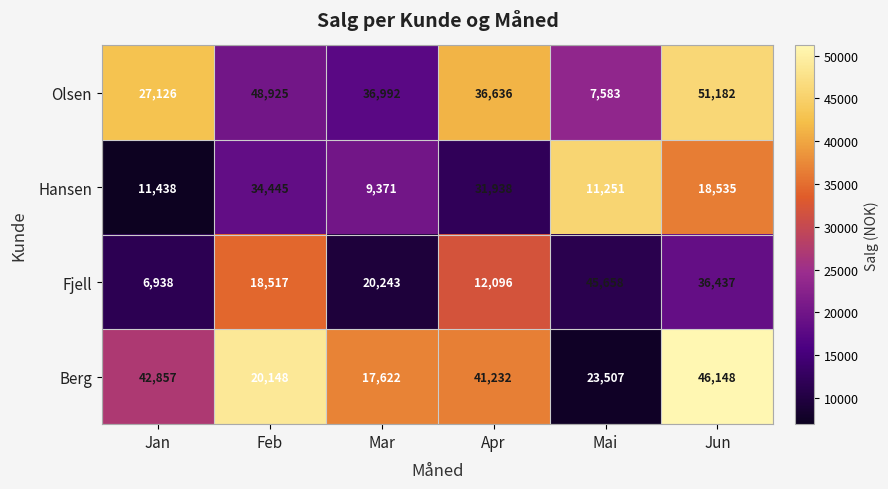

Rank the series by their average value, from lowest to highest.

Hansen, Fjell, Berg, Olsen